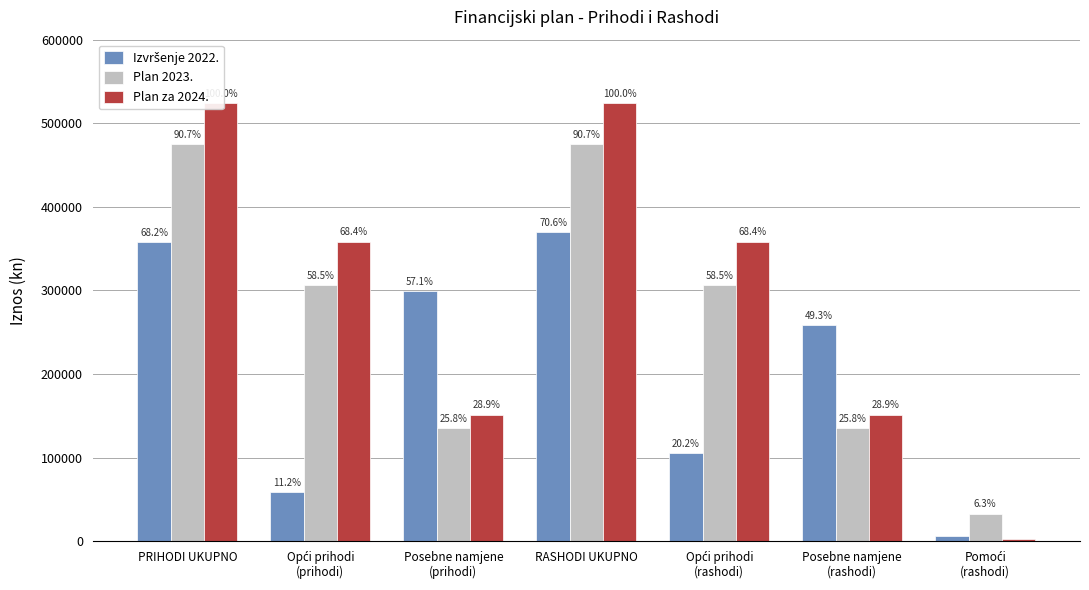

What is the approximate value of Plan 2023. at Posebne namjene
(rashodi)?

135120